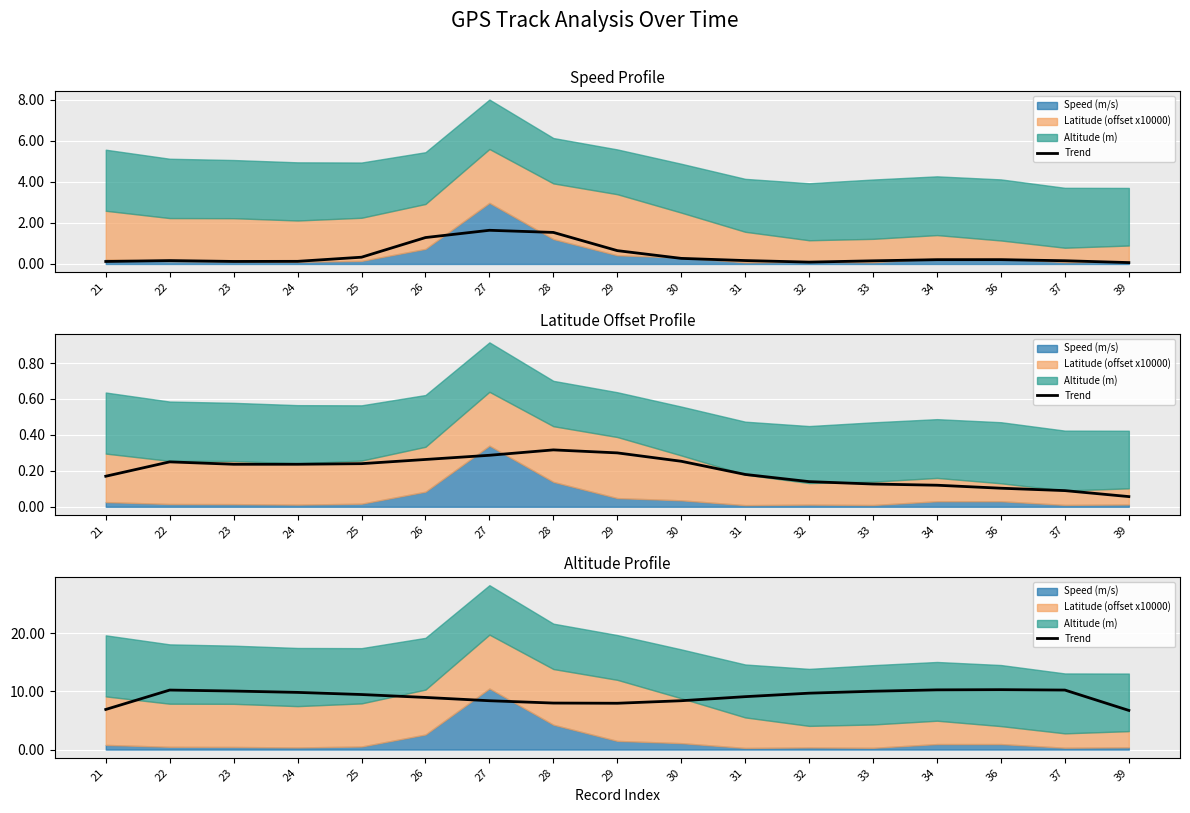

True or false: there are more than 0 points higher than both neighbors.

True